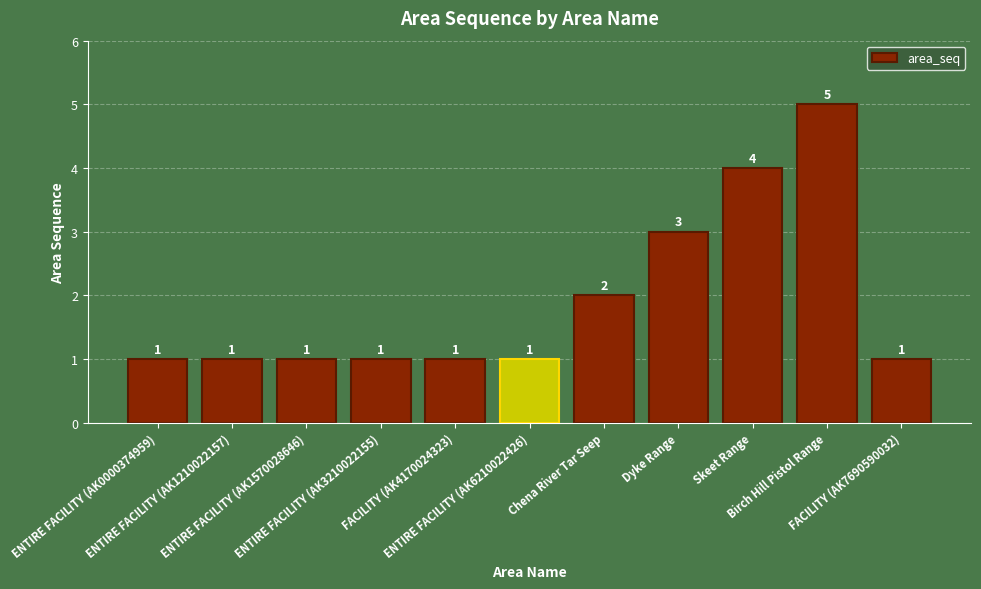

Which label corresponds to the largest value in the chart?

Birch Hill Pistol Range